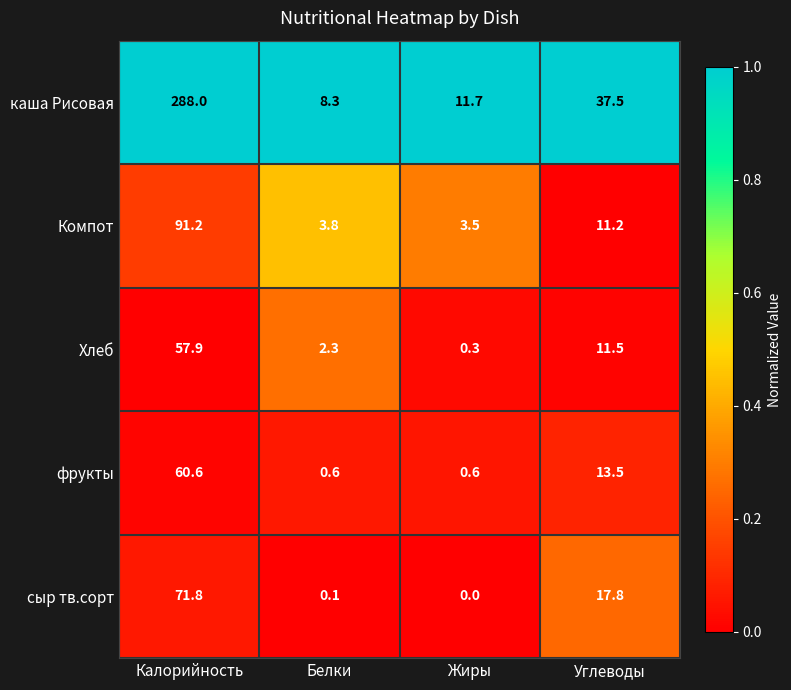

Which series has the largest range (max minus min)?

каша Рисовая